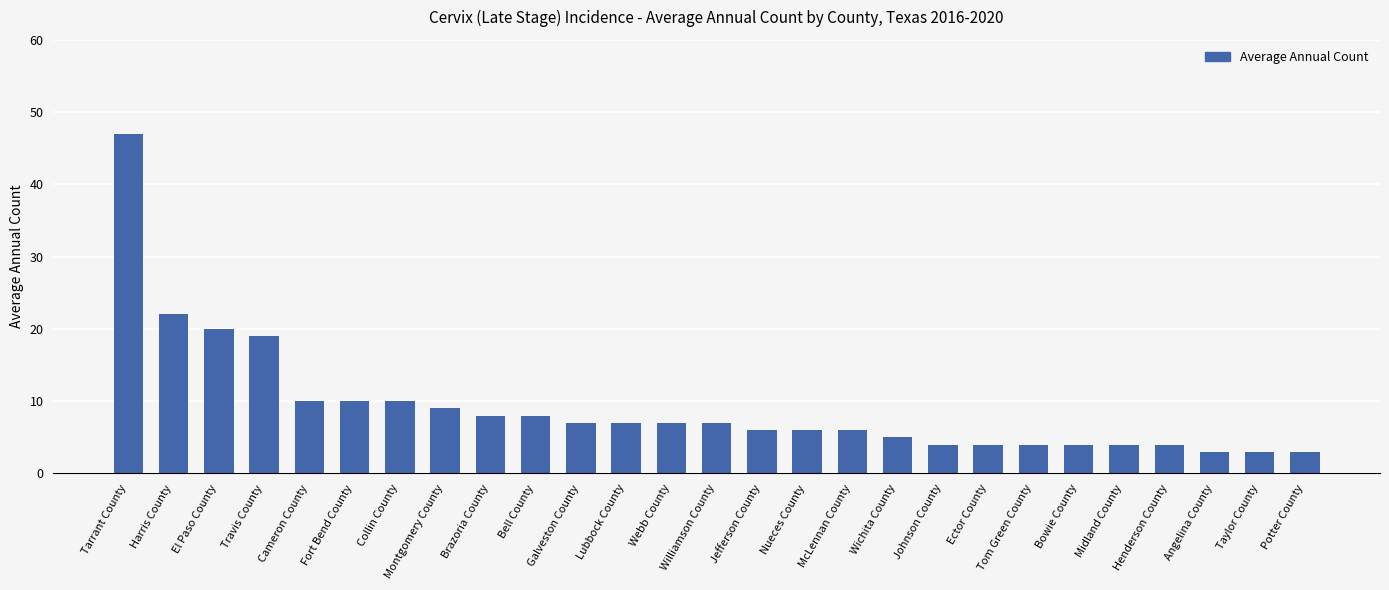

How many values are below 7?

13